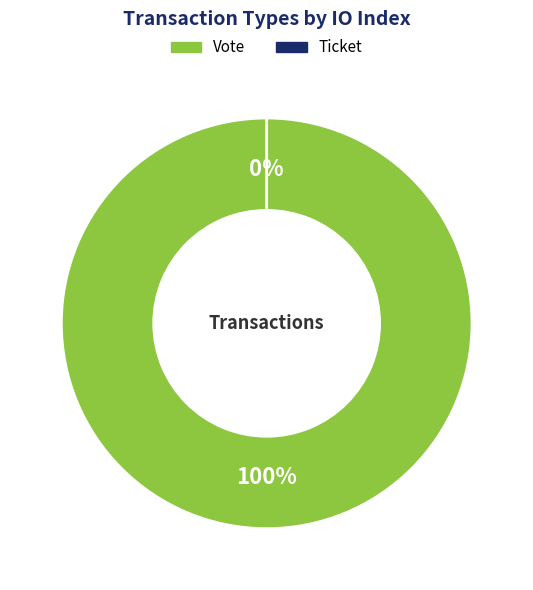

What percentage do Ticket (io_index=0) and Vote (io_index=1) together represent?

100.0%